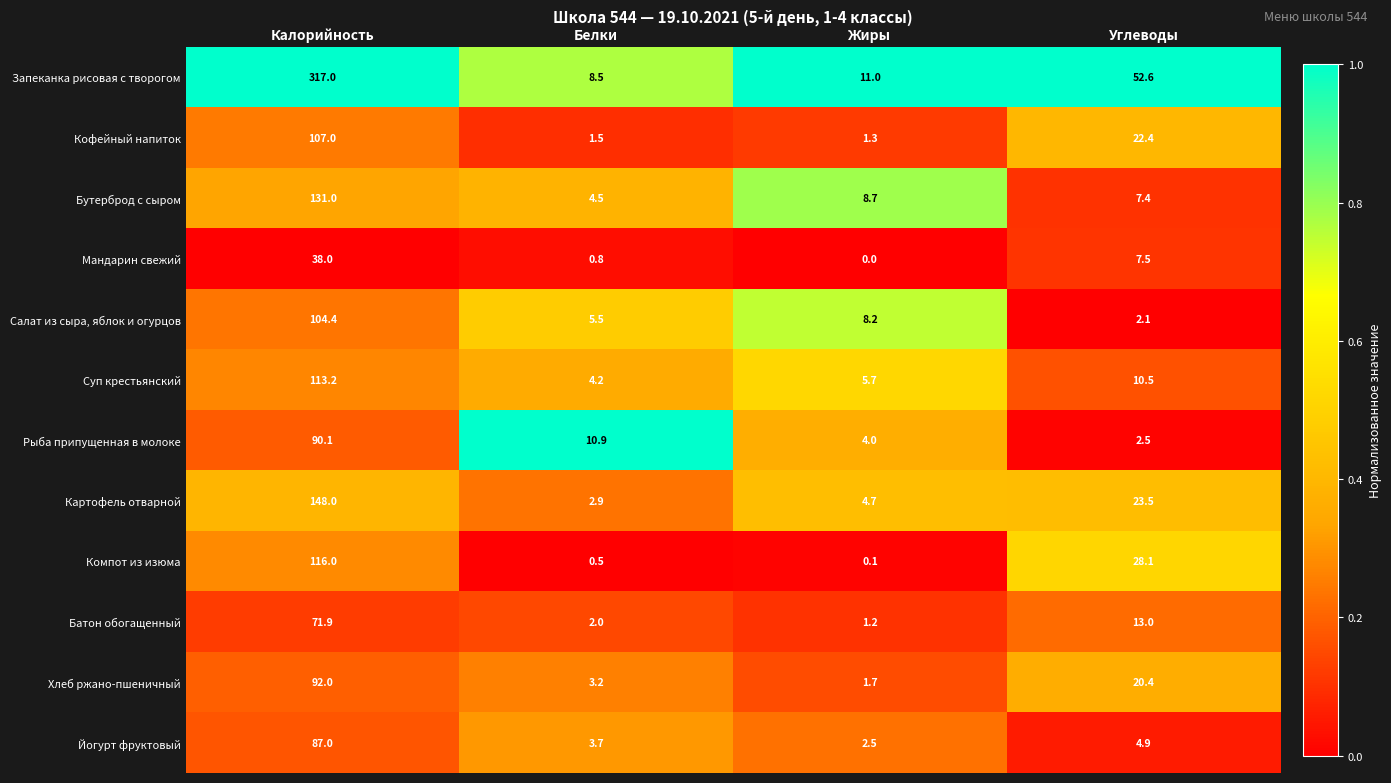

At which category does the chart reach its peak across all series?

Калорийность